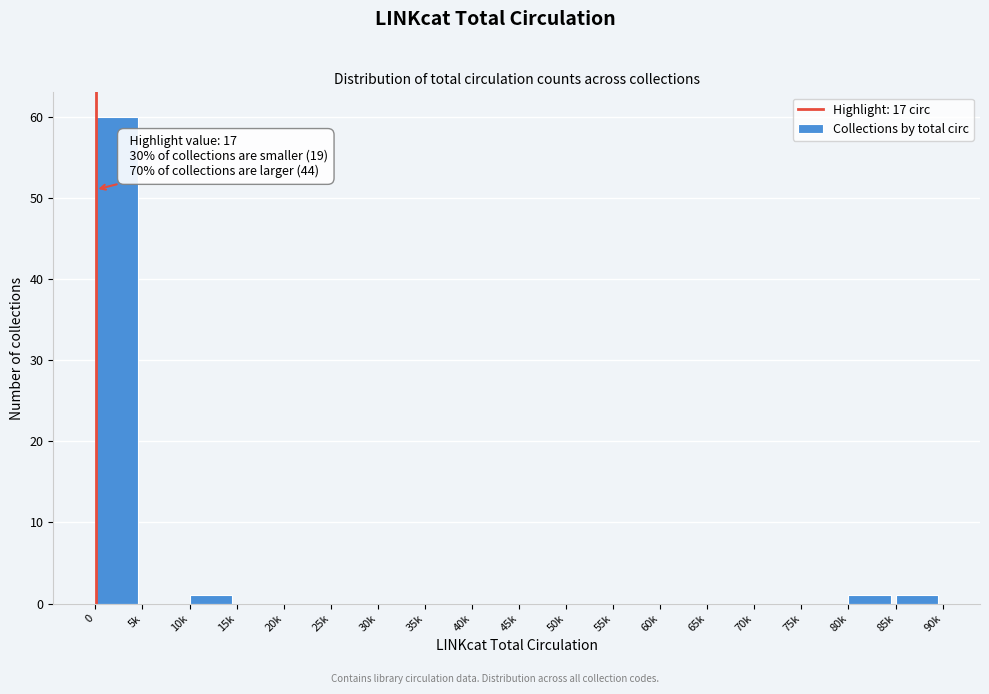

Reading left to right, extract all data points from this chart.

0=60	5k=0	10k=1	15k=0	20k=0	25k=0	30k=0	35k=0	40k=0	45k=0	50k=0	55k=0	60k=0	65k=0	70k=0	75k=0	80k=1	85k=1